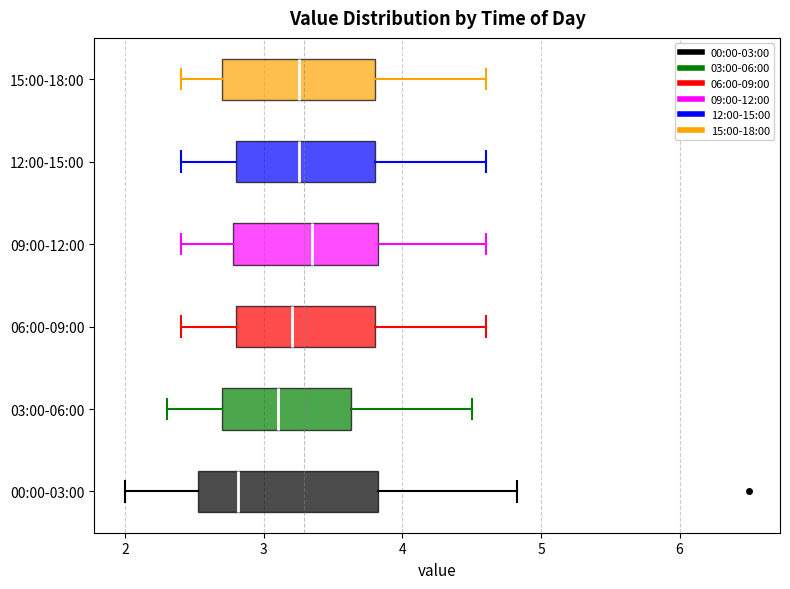

Reading bottom to top, read every box against the x-axis: the position of its median line, the range the box covers, and the ends of its whiskers. The values are not printed on the chart, so give them approximately, as read against the axis.

00:00-03:00: median 2.8, box 2.5 to 3.8, whiskers 2.0 to 4.8
03:00-06:00: median 3.1, box 2.7 to 3.6, whiskers 2.3 to 4.5
06:00-09:00: median 3.2, box 2.8 to 3.8, whiskers 2.4 to 4.6
09:00-12:00: median 3.4, box 2.8 to 3.8, whiskers 2.4 to 4.6
12:00-15:00: median 3.3, box 2.8 to 3.8, whiskers 2.4 to 4.6
15:00-18:00: median 3.3, box 2.7 to 3.8, whiskers 2.4 to 4.6